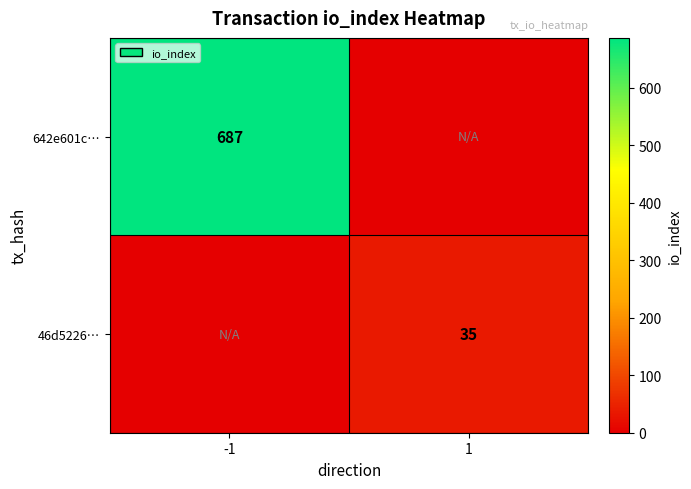

Is the value of 46d5226… at 1 greater than the value of 642e601c… at -1?

No